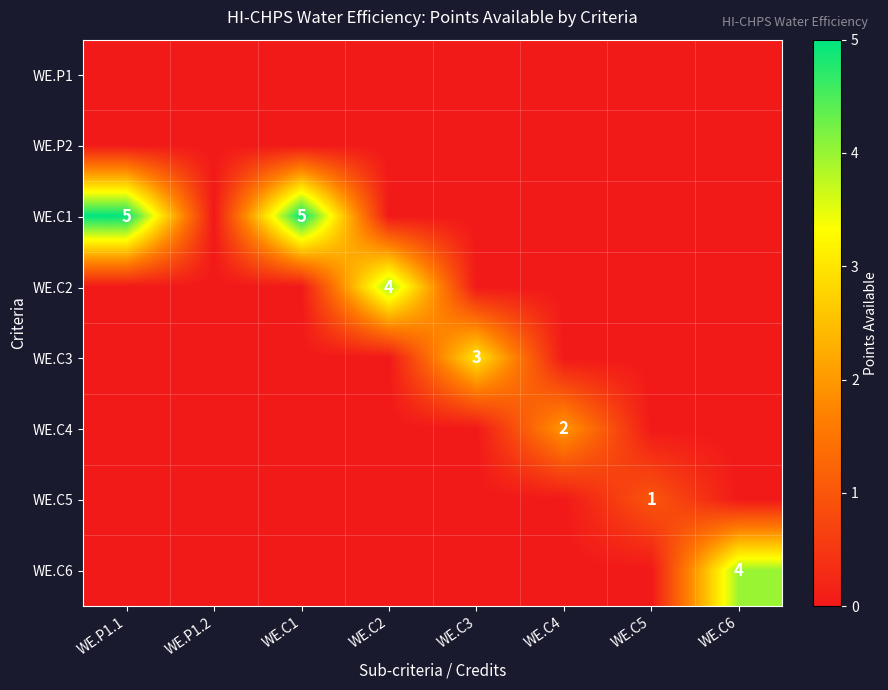

Is it true that WE.C1 equals 8 at WE.C1?

False